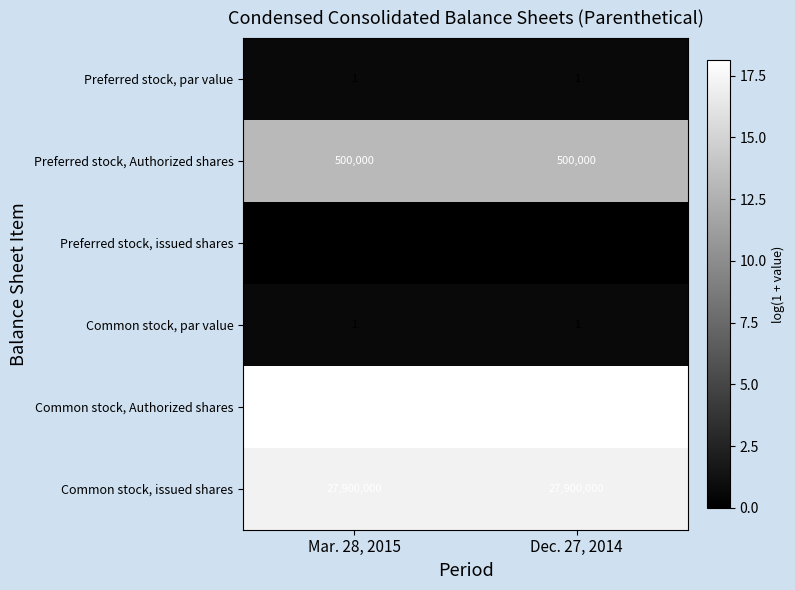

What is the minimum value for Common stock, Authorized shares?

75000000